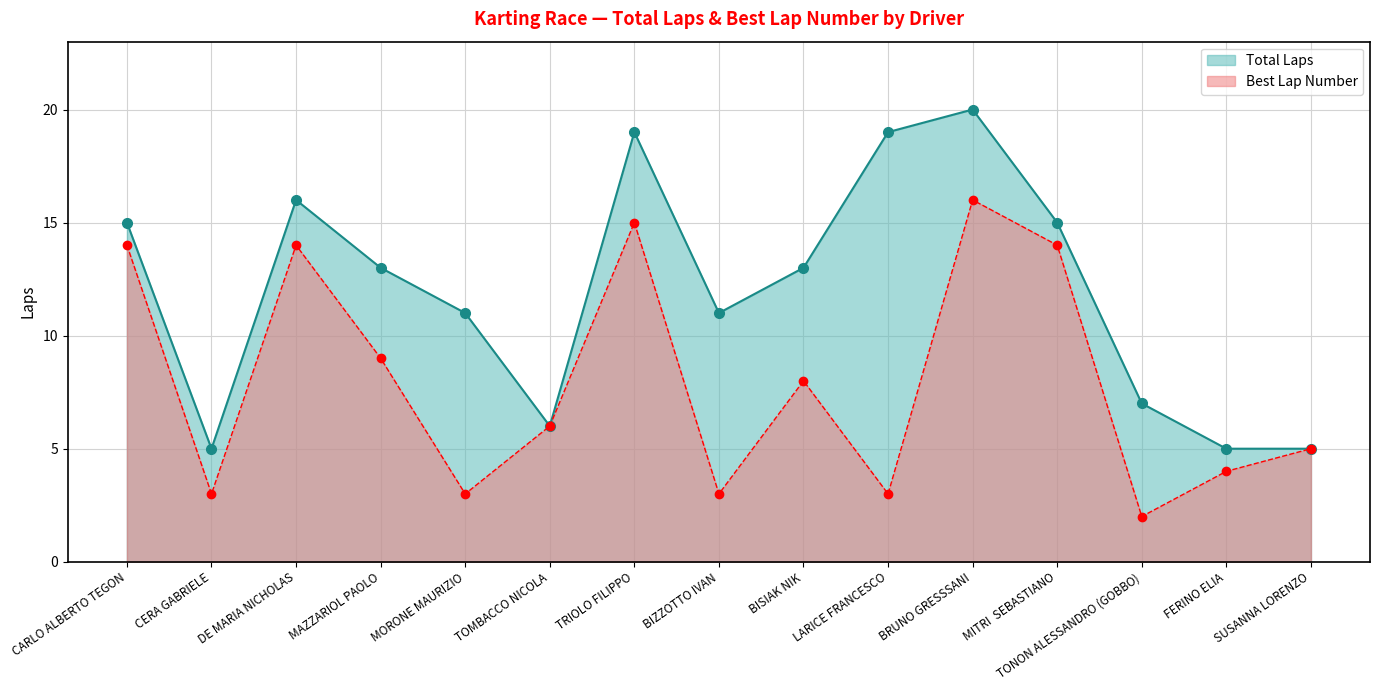

True or false: Best Lap and Total Laps intersect in this chart.

False